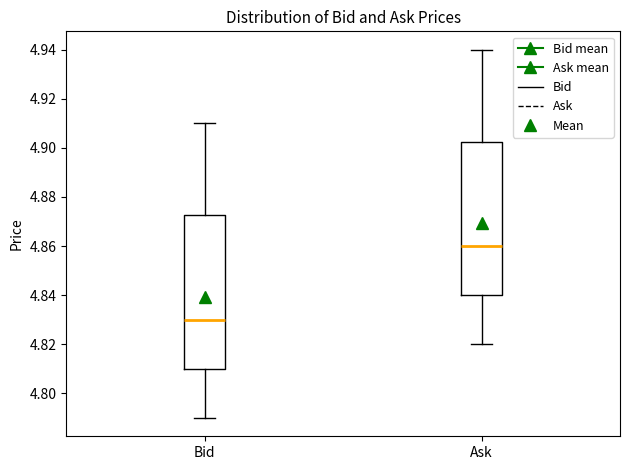

Reading left to right, read every box against the y-axis: the position of its median line, the range the box covers, and the ends of its whiskers. The values are not printed on the chart, so give them approximately, as read against the axis.

Bid: median 4.830, box 4.810 to 4.872, whiskers 4.790 to 4.910
Ask: median 4.860, box 4.840 to 4.902, whiskers 4.820 to 4.940